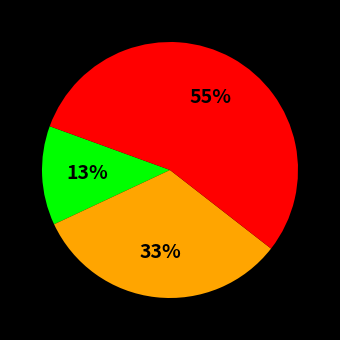

To the nearest percent, what is the average slice percentage?

33%